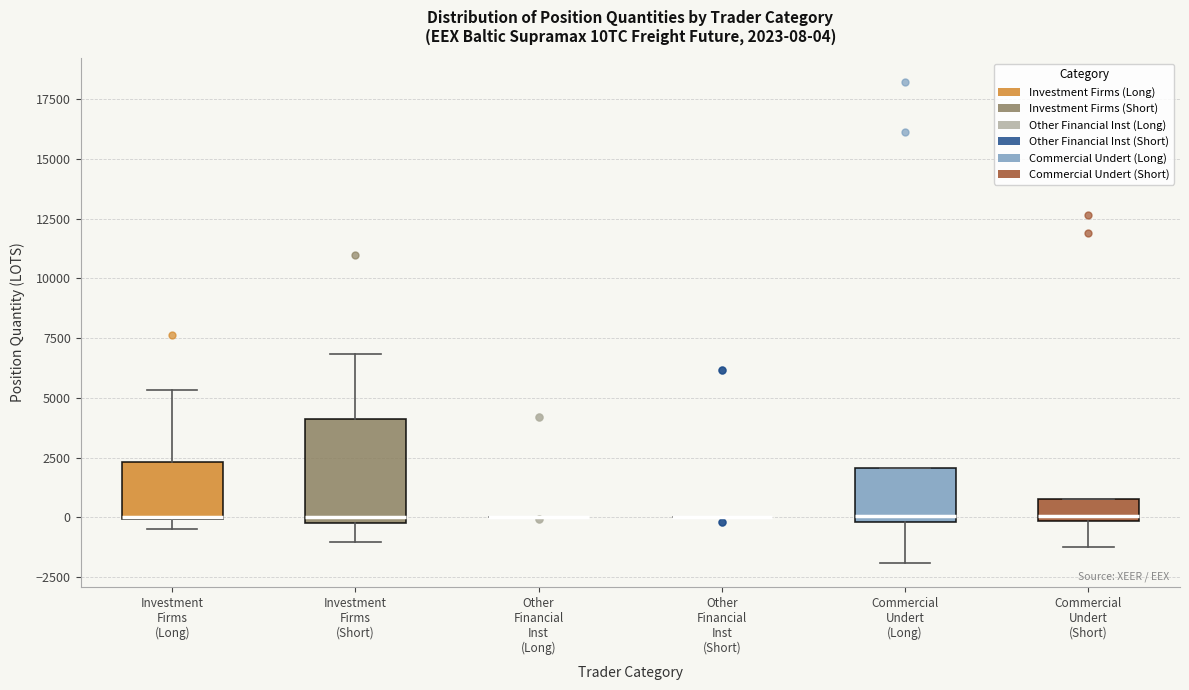

Comparing the boxes themselves (not the whiskers), which one is the tallest?

Investment Firms (Short)